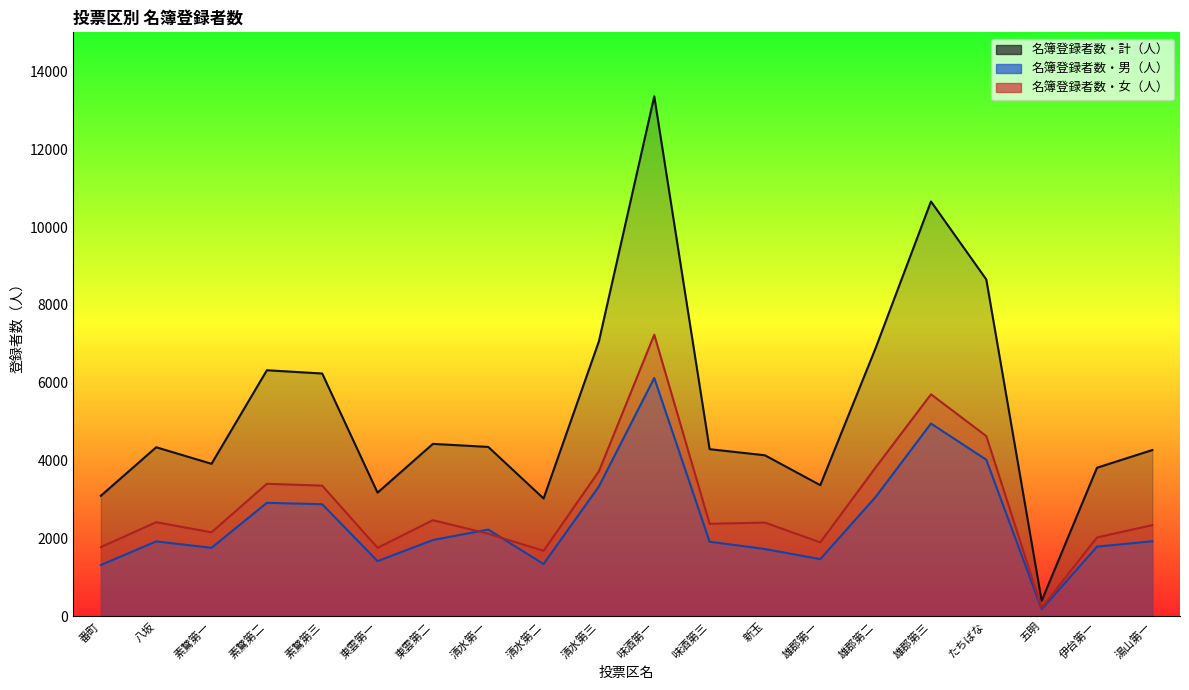

The value of 名簿登録者数・女（人） at 新玉 is 4001. True or false?

False